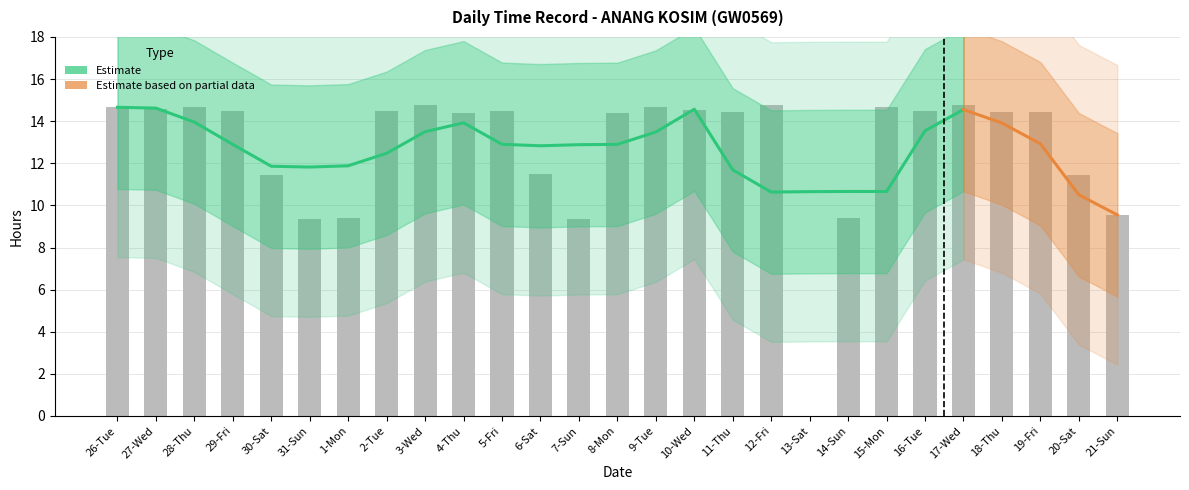

Reading left to right, extract all data points from this chart.

26-Tue=14.7	27-Wed=14.6	28-Thu=14.7	29-Fri=14.5	30-Sat=11.4	31-Sun=9.4	1-Mon=9.4	2-Tue=14.5	3-Wed=14.8	4-Thu=14.4	5-Fri=14.5	6-Sat=11.5	7-Sun=9.4	8-Mon=14.4	9-Tue=14.7	10-Wed=14.6	11-Thu=14.4	12-Fri=14.8	13-Sat=0.0	14-Sun=9.4	15-Mon=14.7	16-Tue=14.5	17-Wed=14.8	18-Thu=14.4	19-Fri=14.4	20-Sat=11.5	21-Sun=9.6